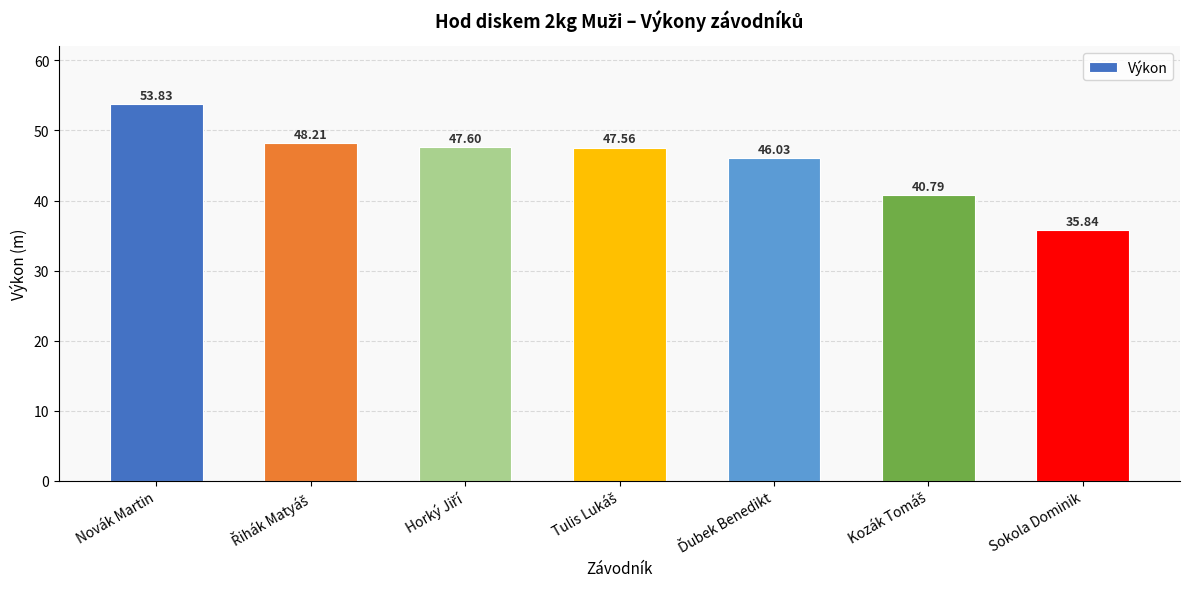

What is the difference between the second highest and minimum values?

12.4